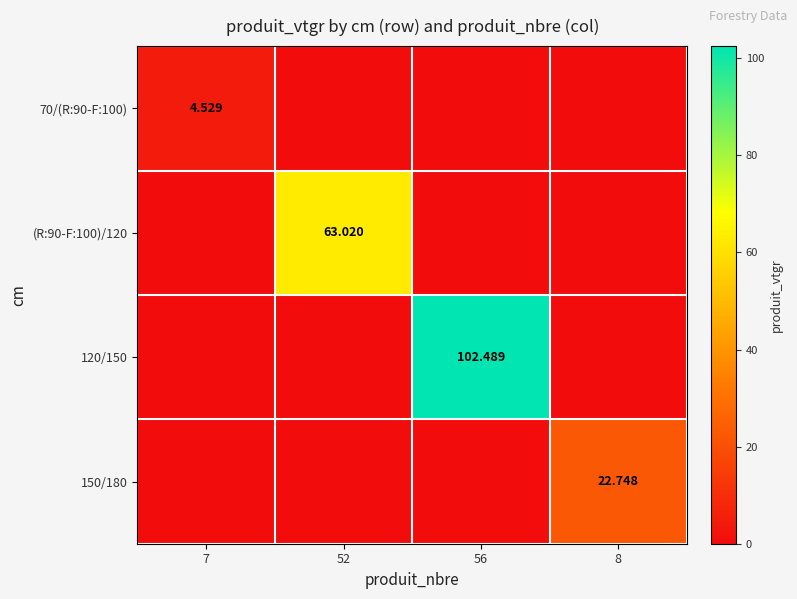

Which series has the widest spread of values?

120/150